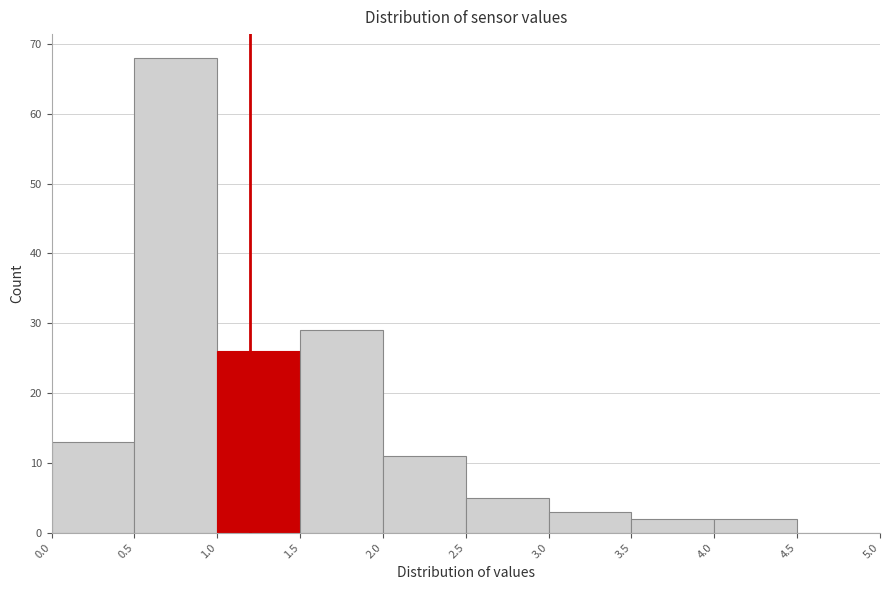

Reading left to right, transcribe this chart: for each bar, give the range it covers on the x-axis and its height. The values are not printed on the chart, so give them approximately, as read against the axis.

0.0 to 0.5: 13
0.5 to 1.0: 68
1.0 to 1.5: 26
1.5 to 2.0: 29
2.0 to 2.5: 11
2.5 to 3.0: 5
3.0 to 3.5: 3
3.5 to 4.0: 2
4.0 to 4.5: 2
4.5 to 5.0: 0